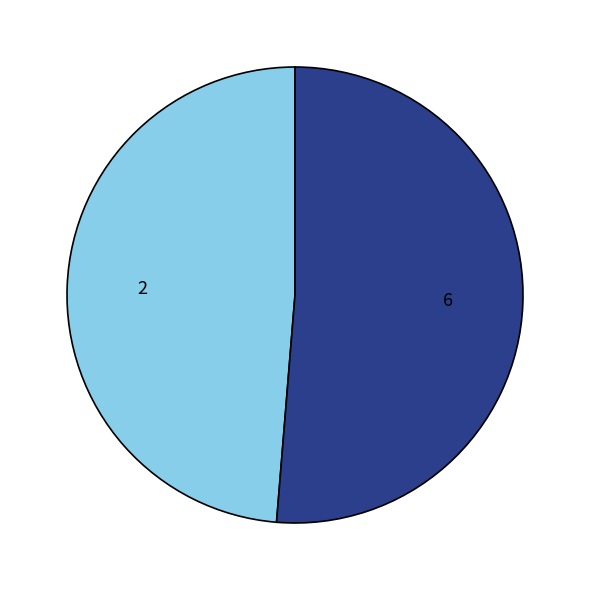

Count the number of slices in the pie.

2